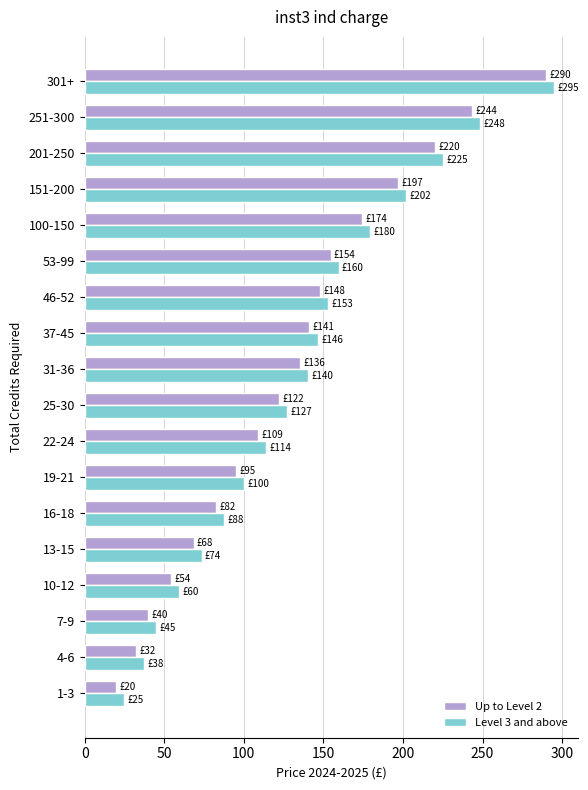

At which label does Up to Level 2 reach its peak?

301+